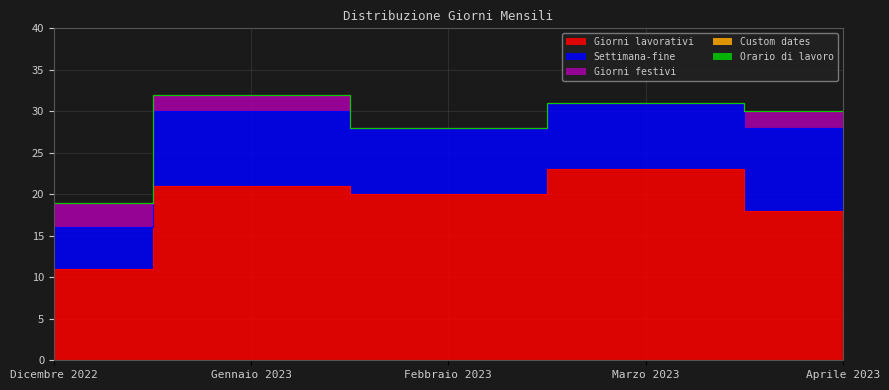

At which label does Giorni lavorativi reach its minimum?

Dicembre 2022